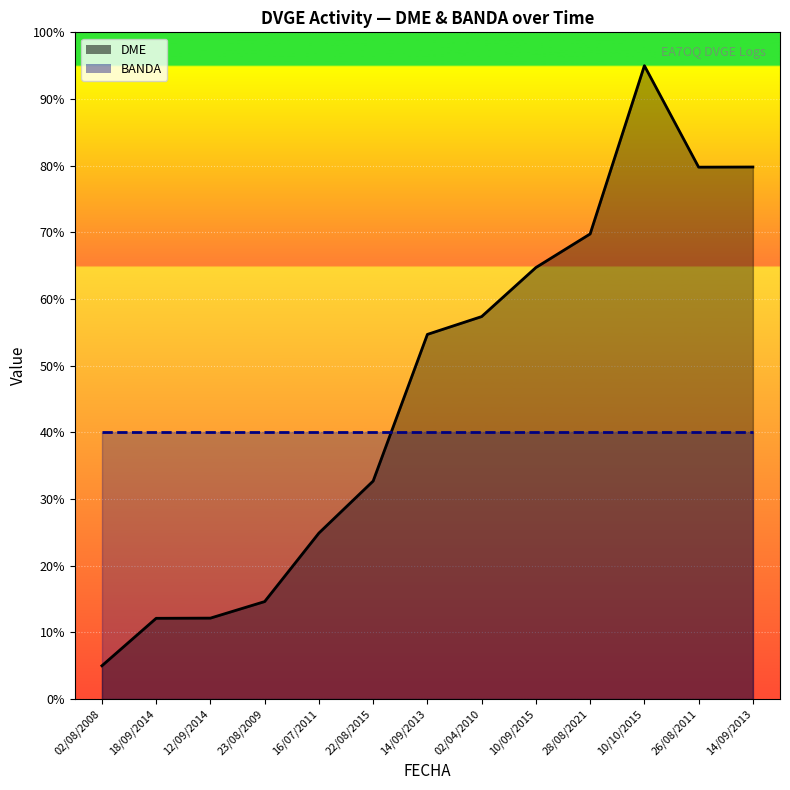

List the labels in order of value, smallest first.

02/08/2008, 18/09/2014, 12/09/2014, 23/08/2009, 16/07/2011, 22/08/2015, 14/09/2013, 02/04/2010, 10/09/2015, 28/08/2021, 26/08/2011, 14/09/2013, 10/10/2015